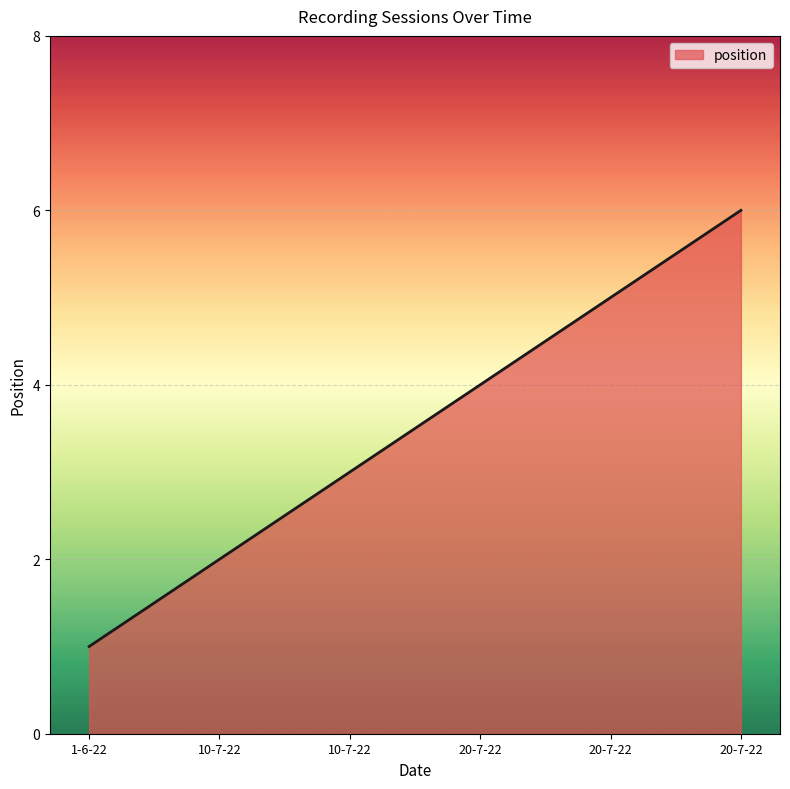

How many lines are shown in the chart?

1